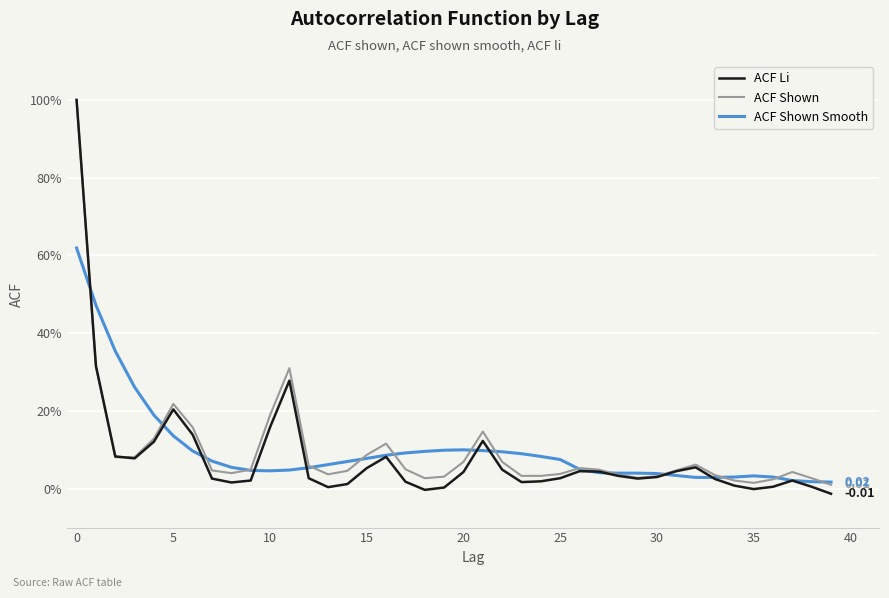

At how many categories does at least one series exceed 0?

40